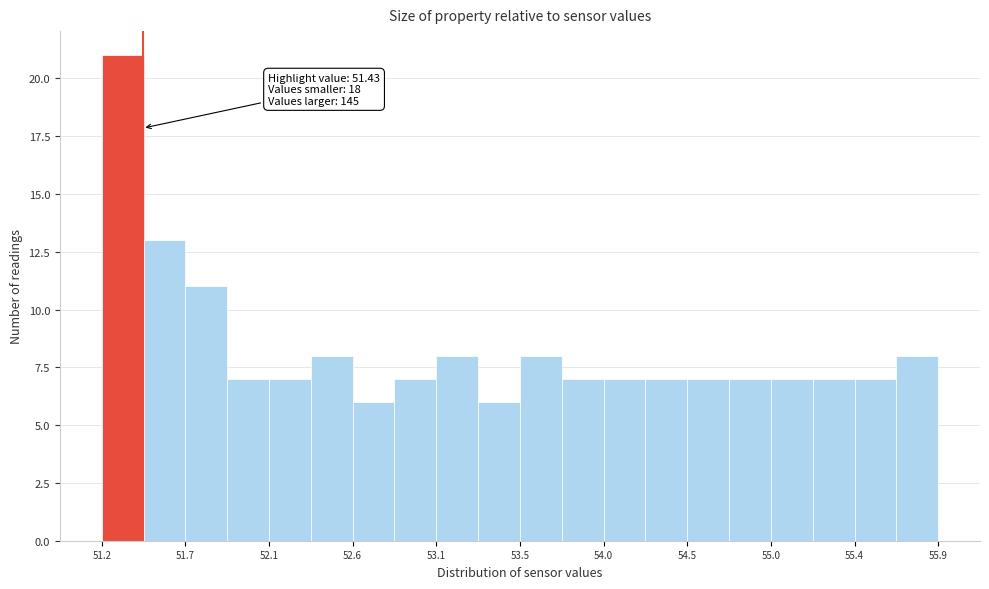

Over which range of the x-axis is the bar tallest?

51.200 to 51.435